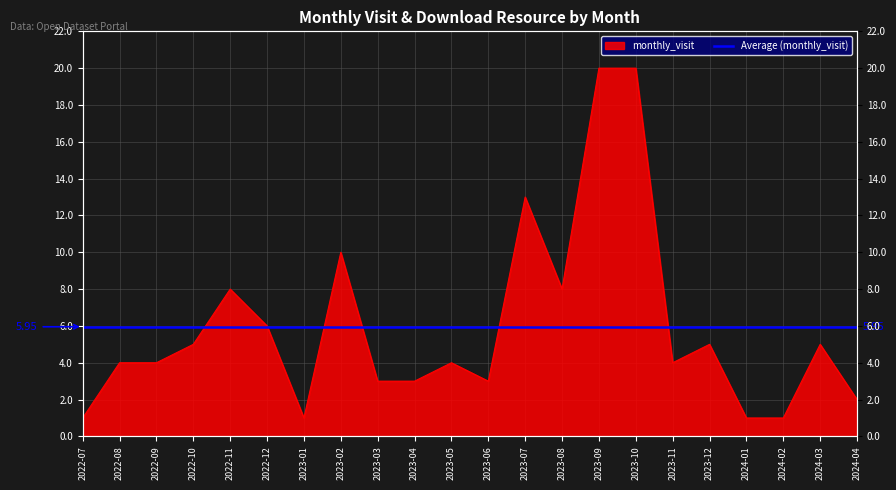

At which category does the data reach its first local peak?

2022-11